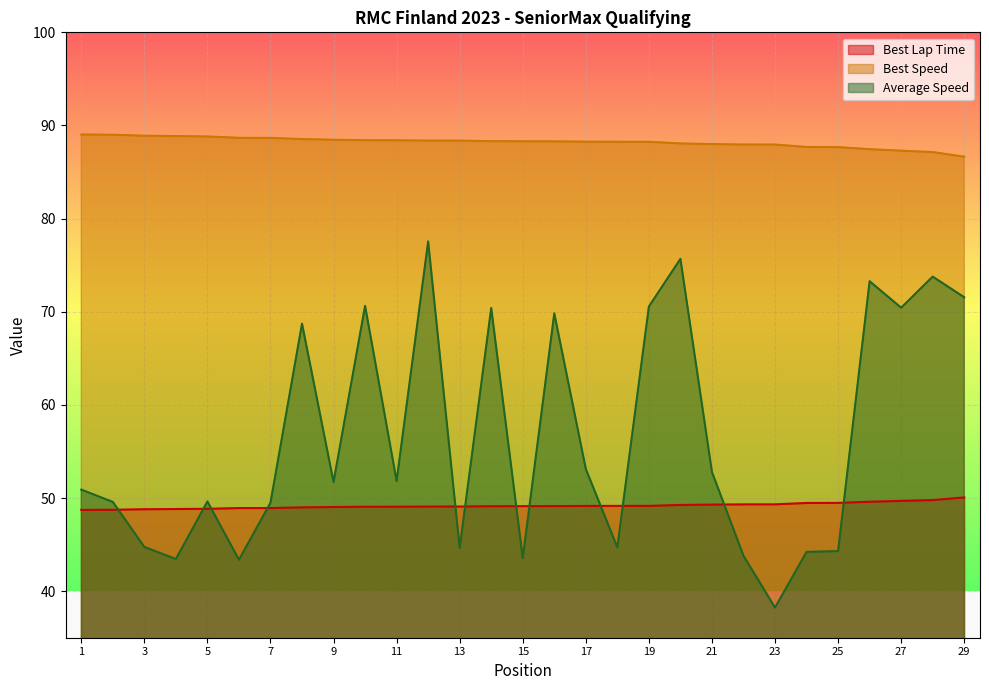

List the series in order of their peak value, highest first.

Best Speed, Average Speed, Best Lap Time